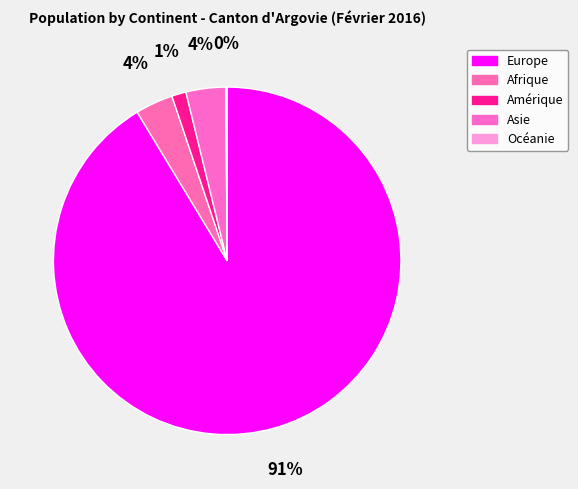

True or false: Amérique accounts for 1% of the total.

True